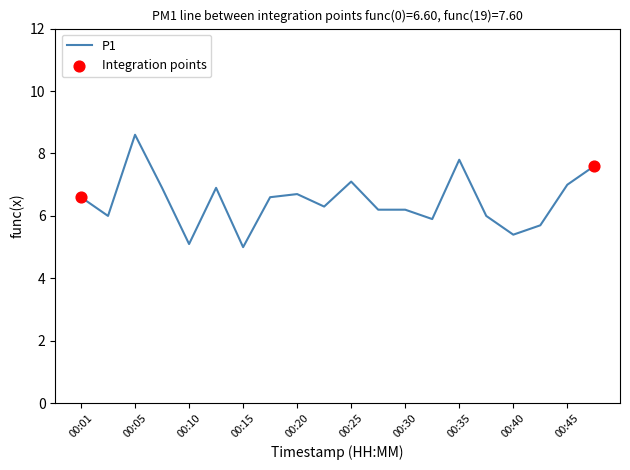

What is the difference between the maximum and minimum values?

3.6